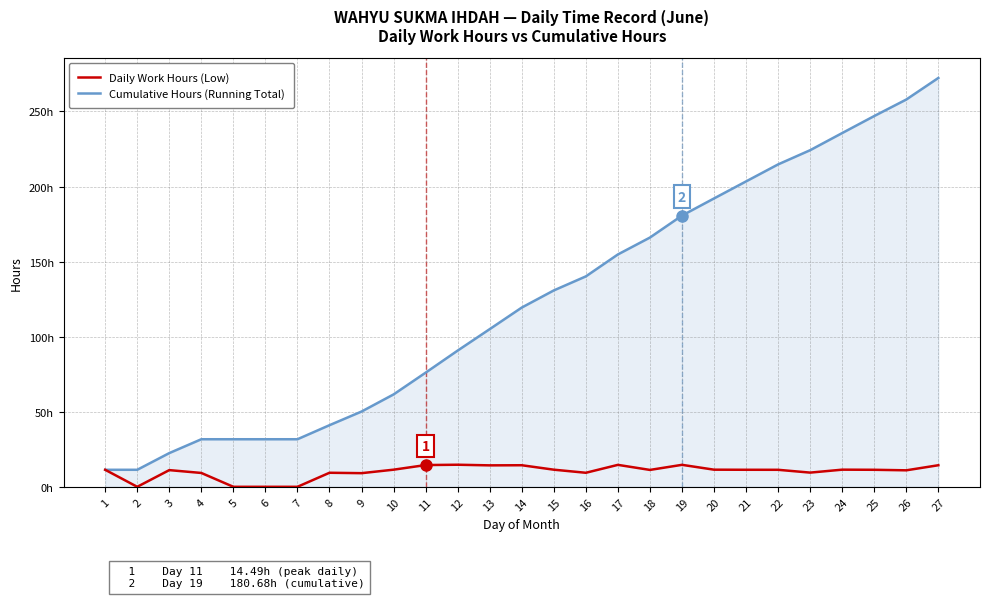

What is the sum of all Daily Work Hours (Low) values?

272.4